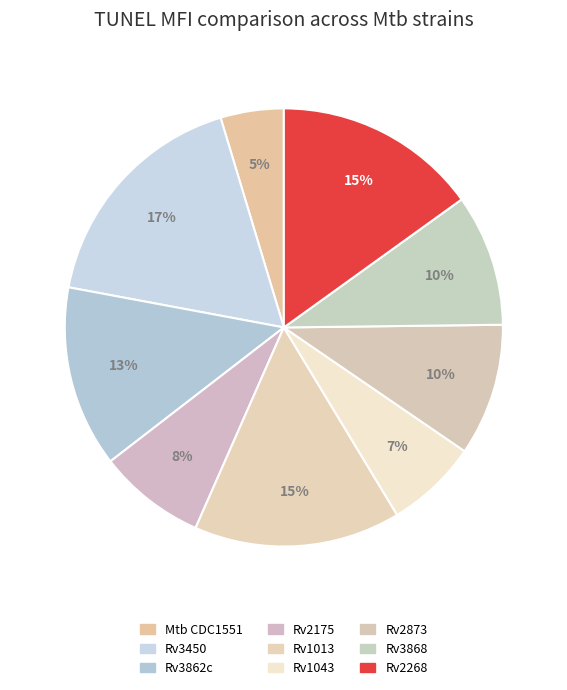

How many slices are in this pie chart?

9